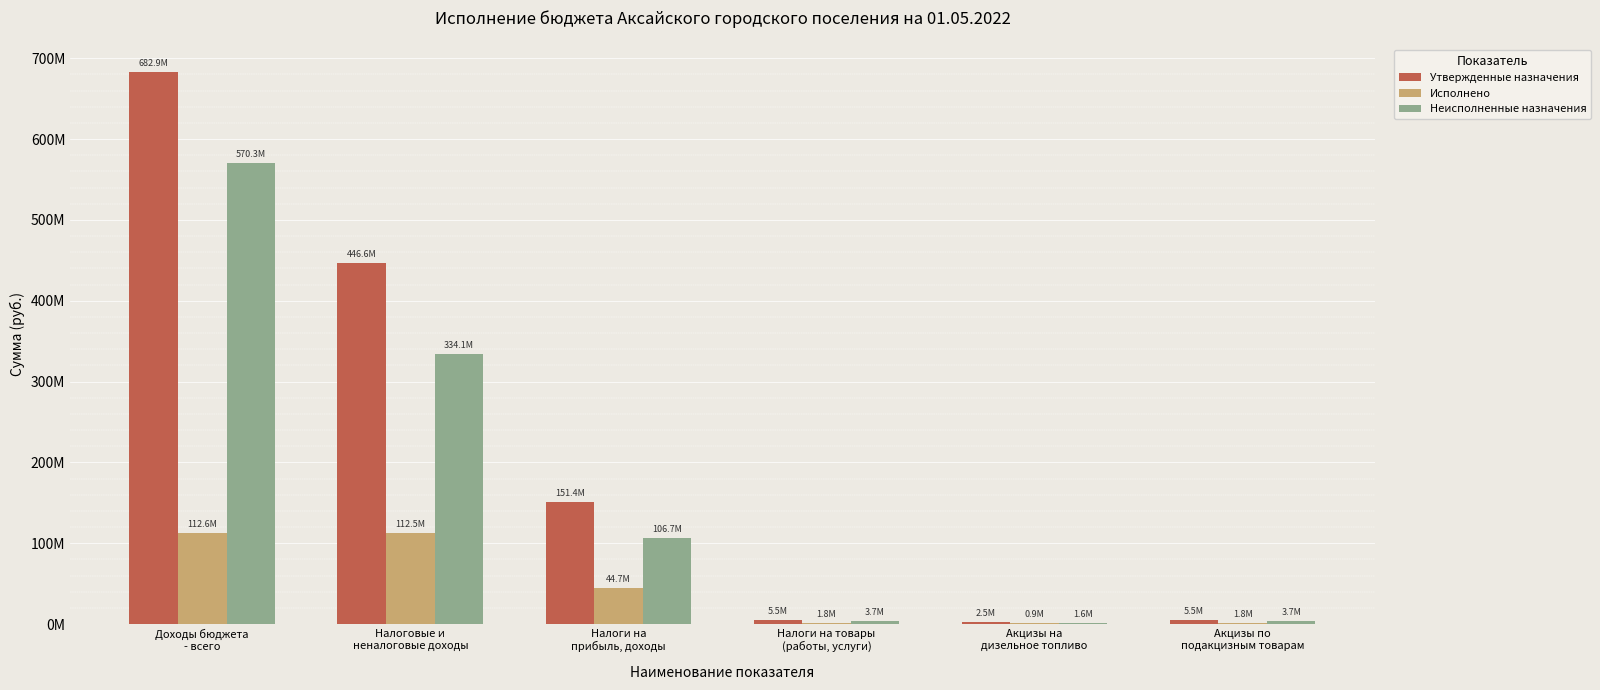

What is the difference between the maximum and minimum values in the Неисполненные назначения series?

568672464.0